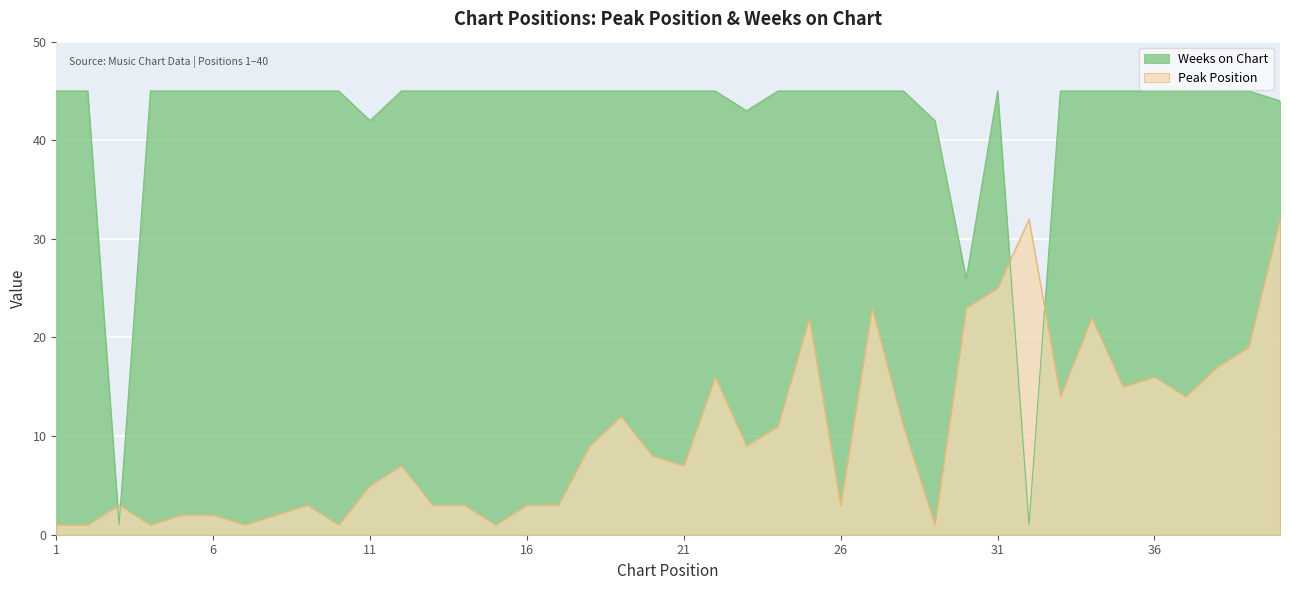

Which series ends up on top after the final intersection of Weeks on Chart and Peak Position?

Weeks on Chart